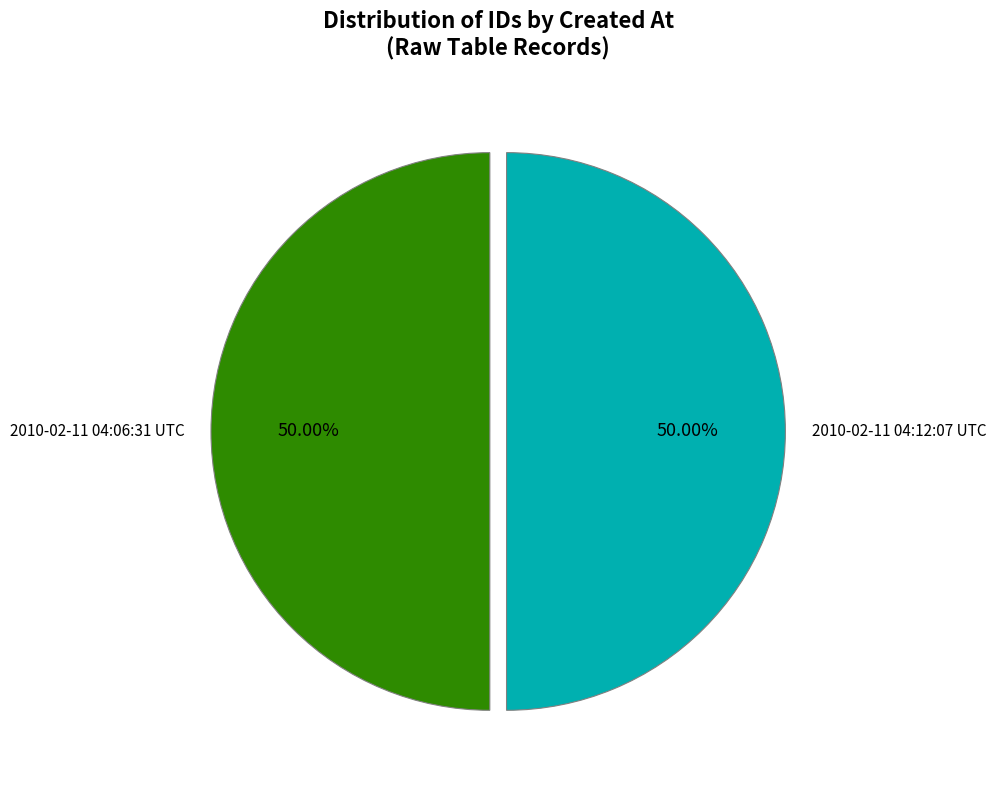

Do 2010-02-11 04:12:07 UTC and 2010-02-11 04:06:31 UTC together represent more than half of the pie?

Yes